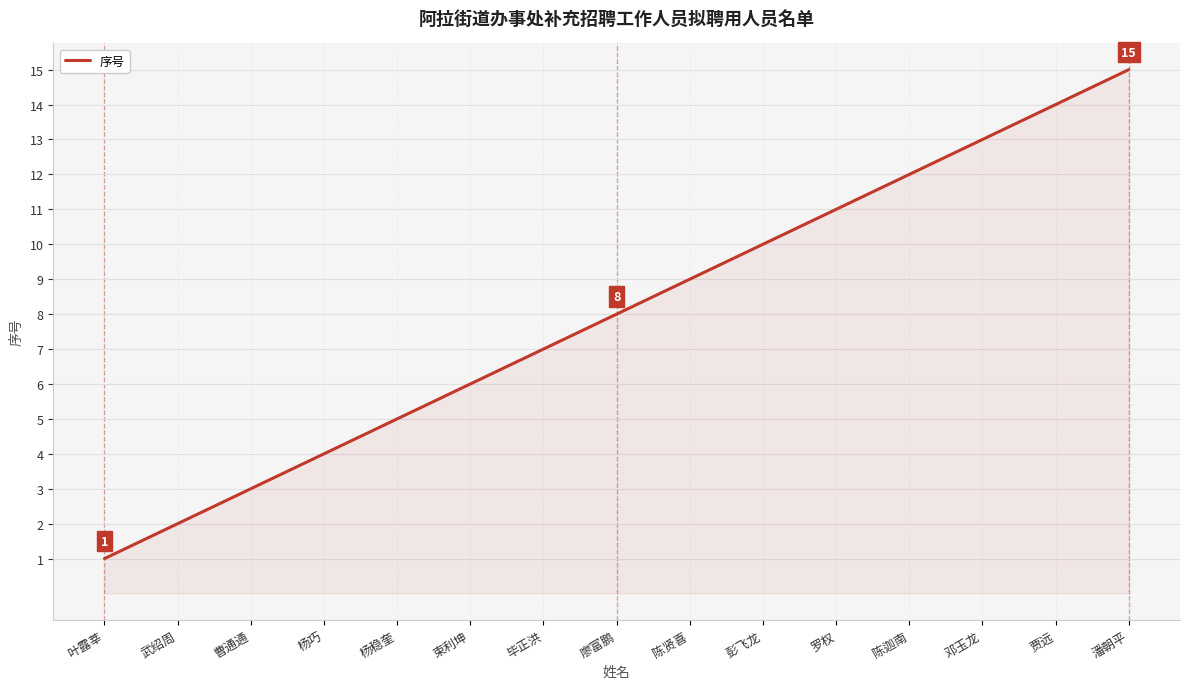

Where is the data nearest to the value 8?

廖富鹏